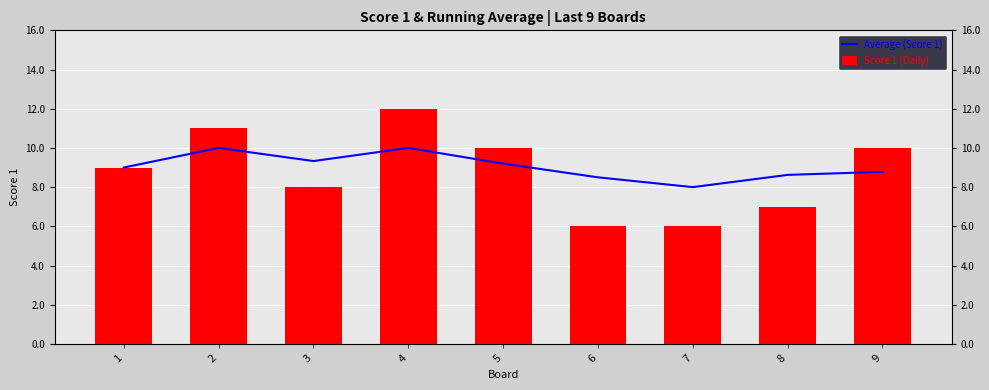

At 6, list the series in order from largest to smallest.

Average (Score 1), Score 1 (Daily)